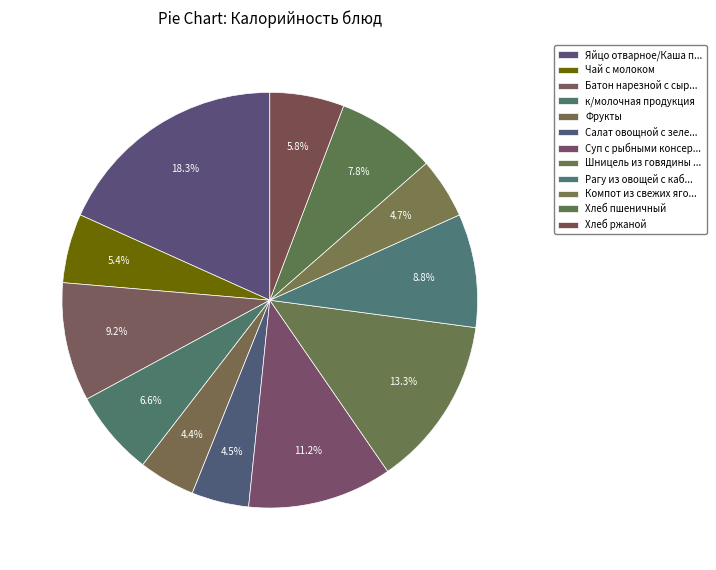

Count the number of slices in the pie.

12